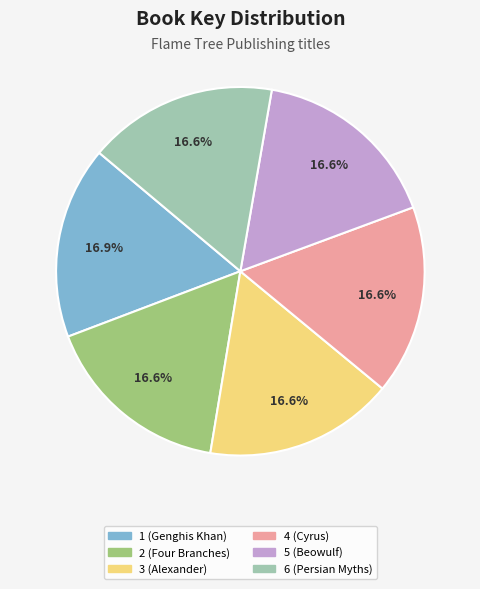

Does any single category account for the majority?

No